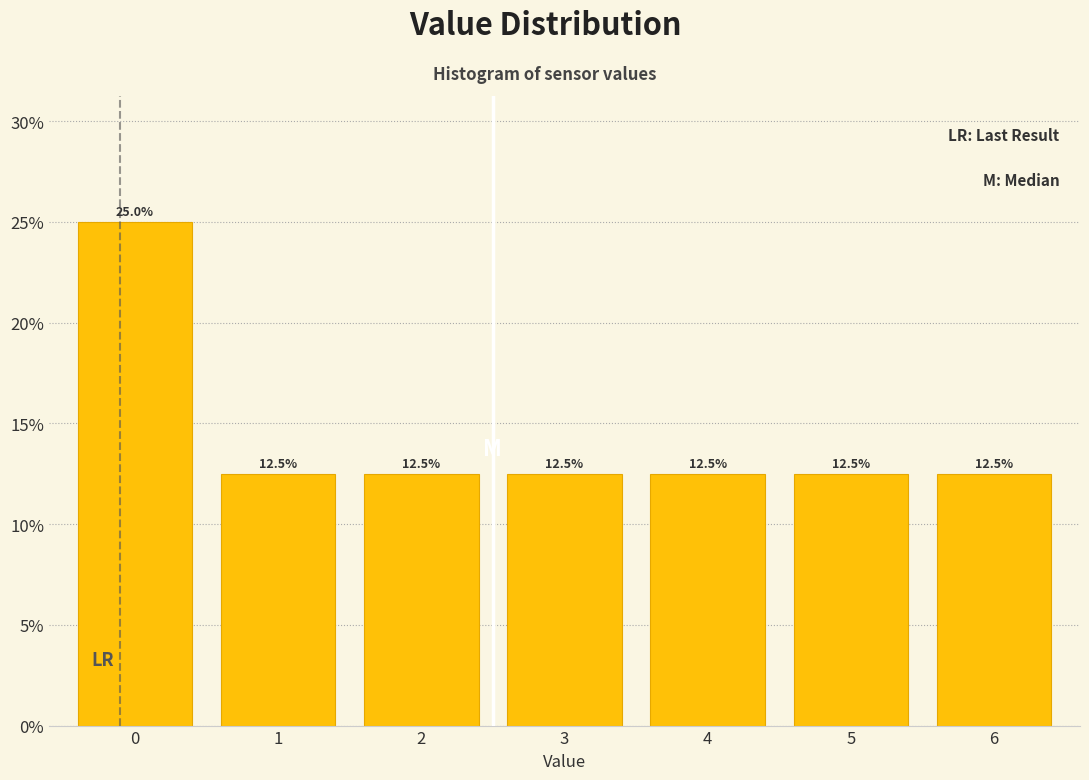

Reading right to left, extract all data points from this chart.

12.5	12.5	12.5	12.5	12.5	12.5	25.0